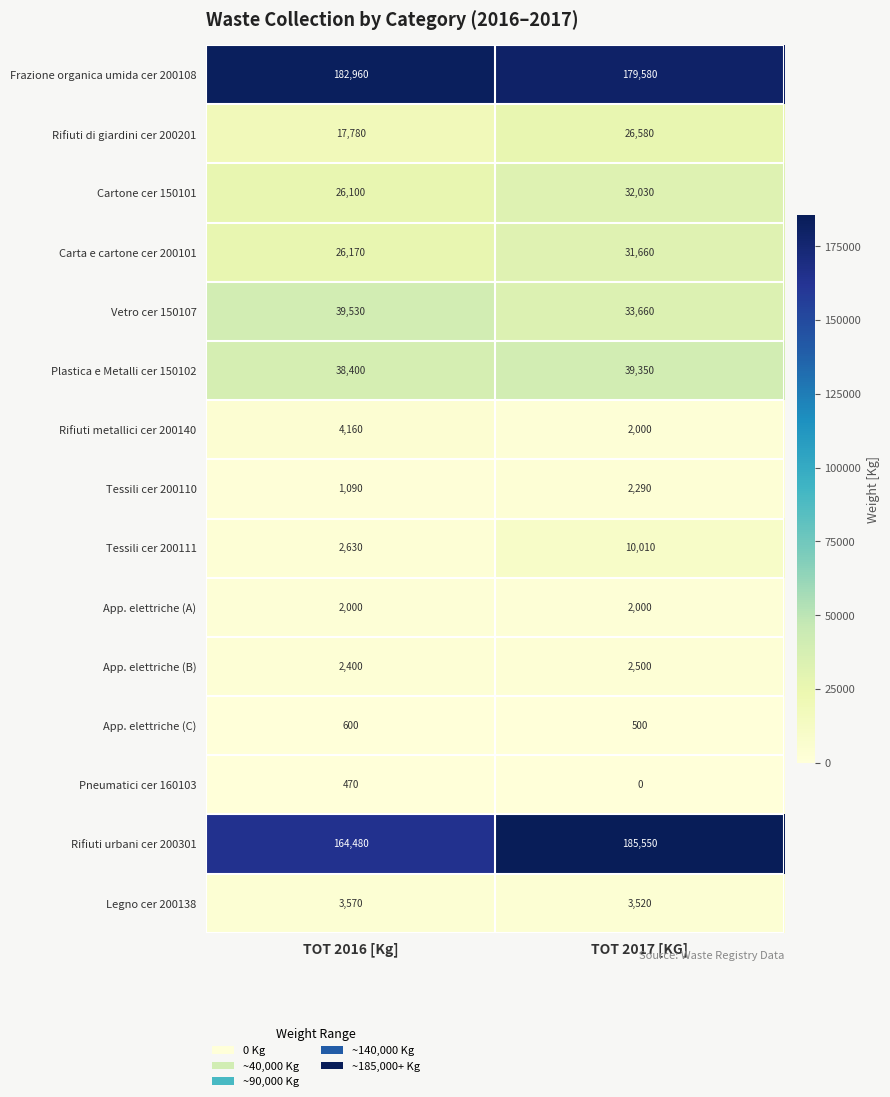

What is the sum of all Vetro cer 150107 values?

73190